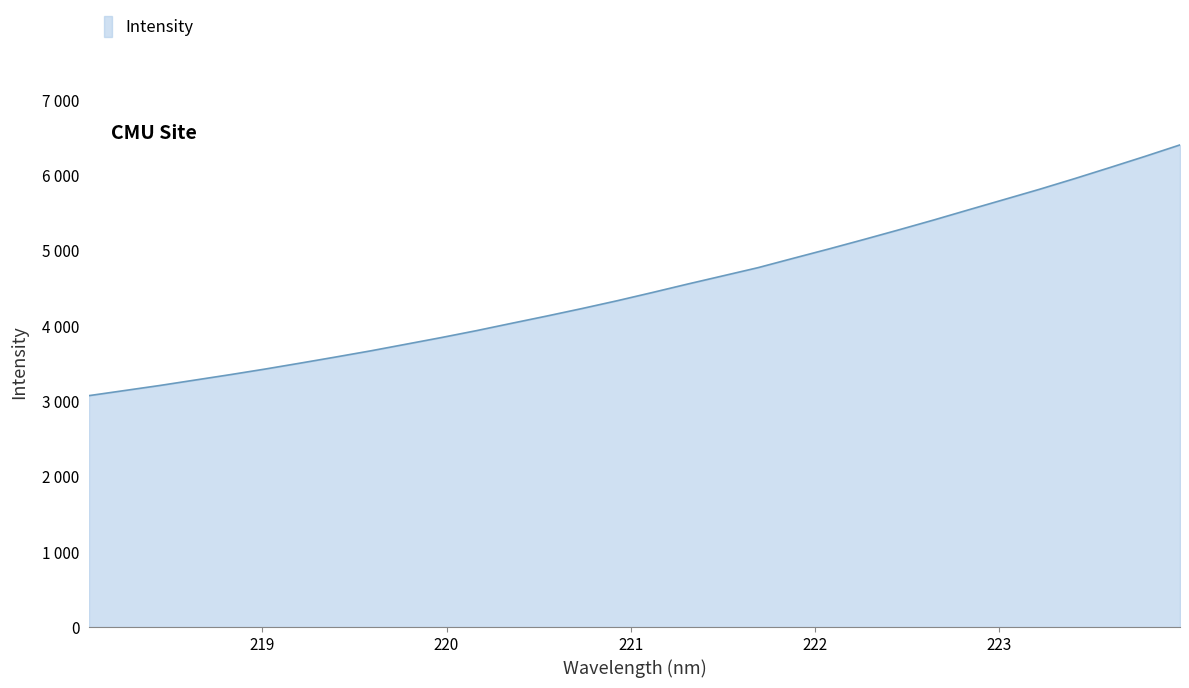

Does the chart have visible grid lines?

No